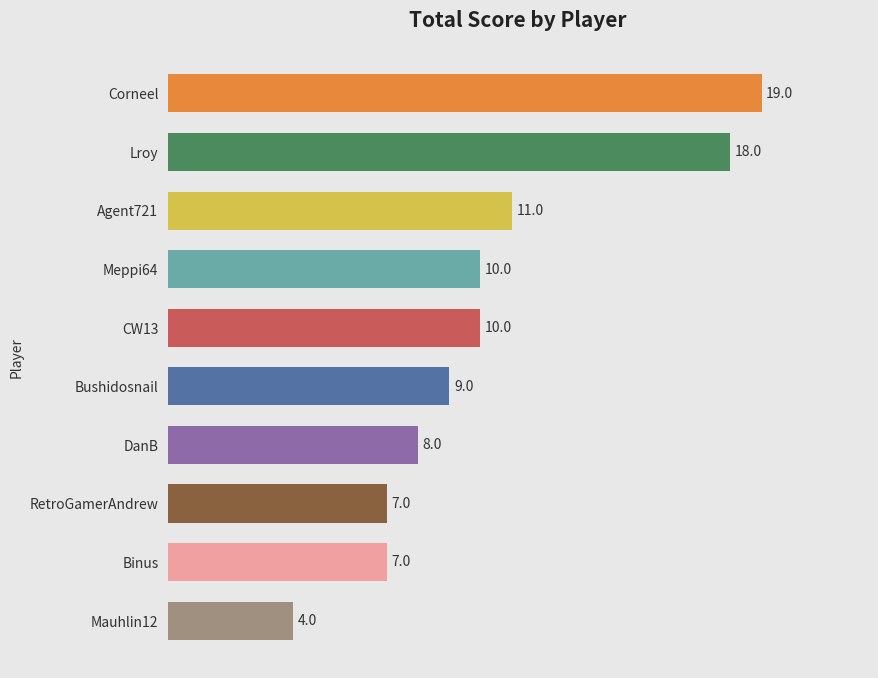

Which has a higher value, DanB or RetroGamerAndrew?

DanB